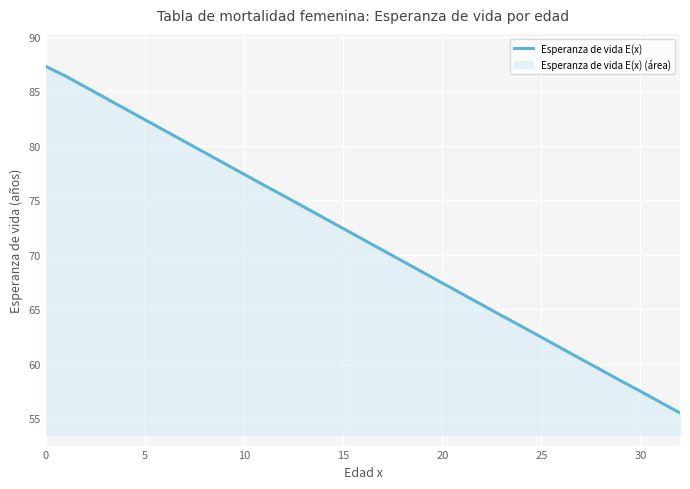

The chart shows a value of 88.1 at 20. True or false?

False